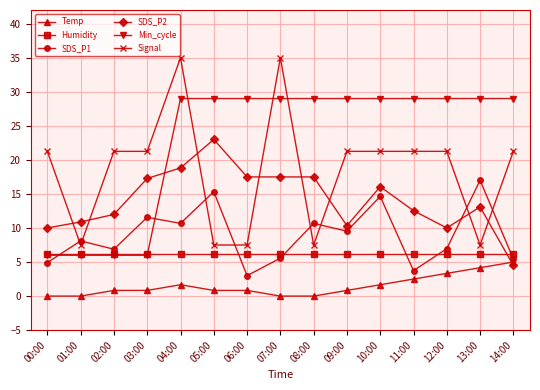

Where is the first local maximum for SDS_P1?

01:00